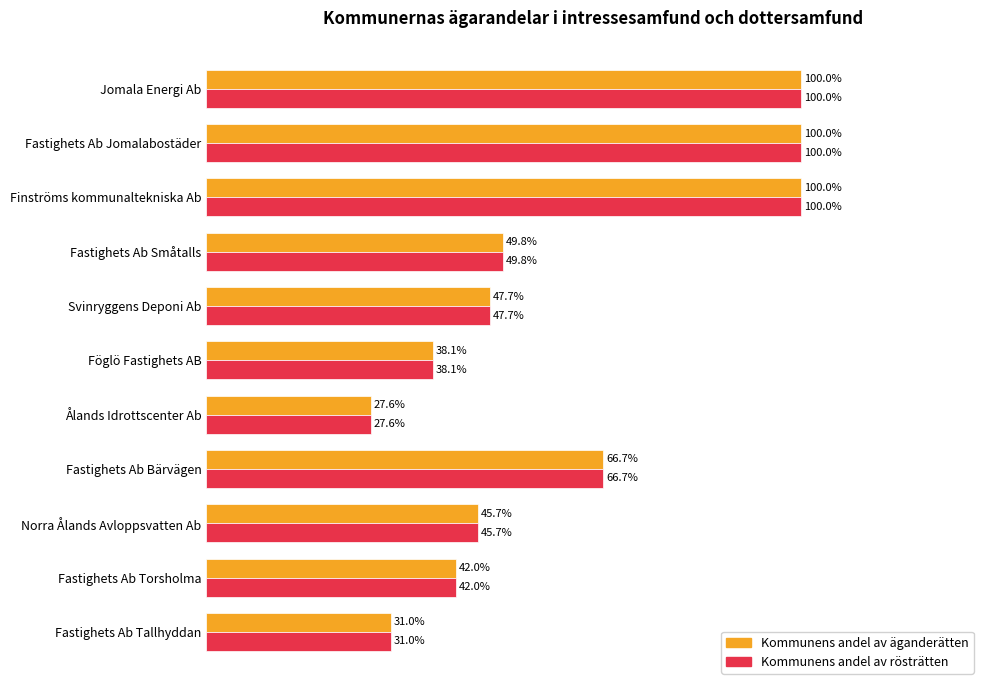

At which label is Kommunens andel av äganderätten closest to 63?

Fastighets Ab Bärvägen